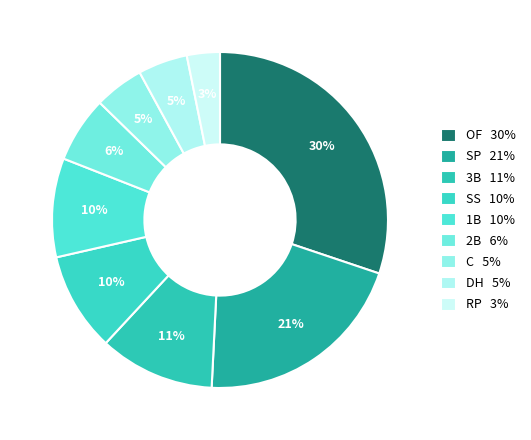

To the nearest percent, what percentage of the pie is 1B?

10%